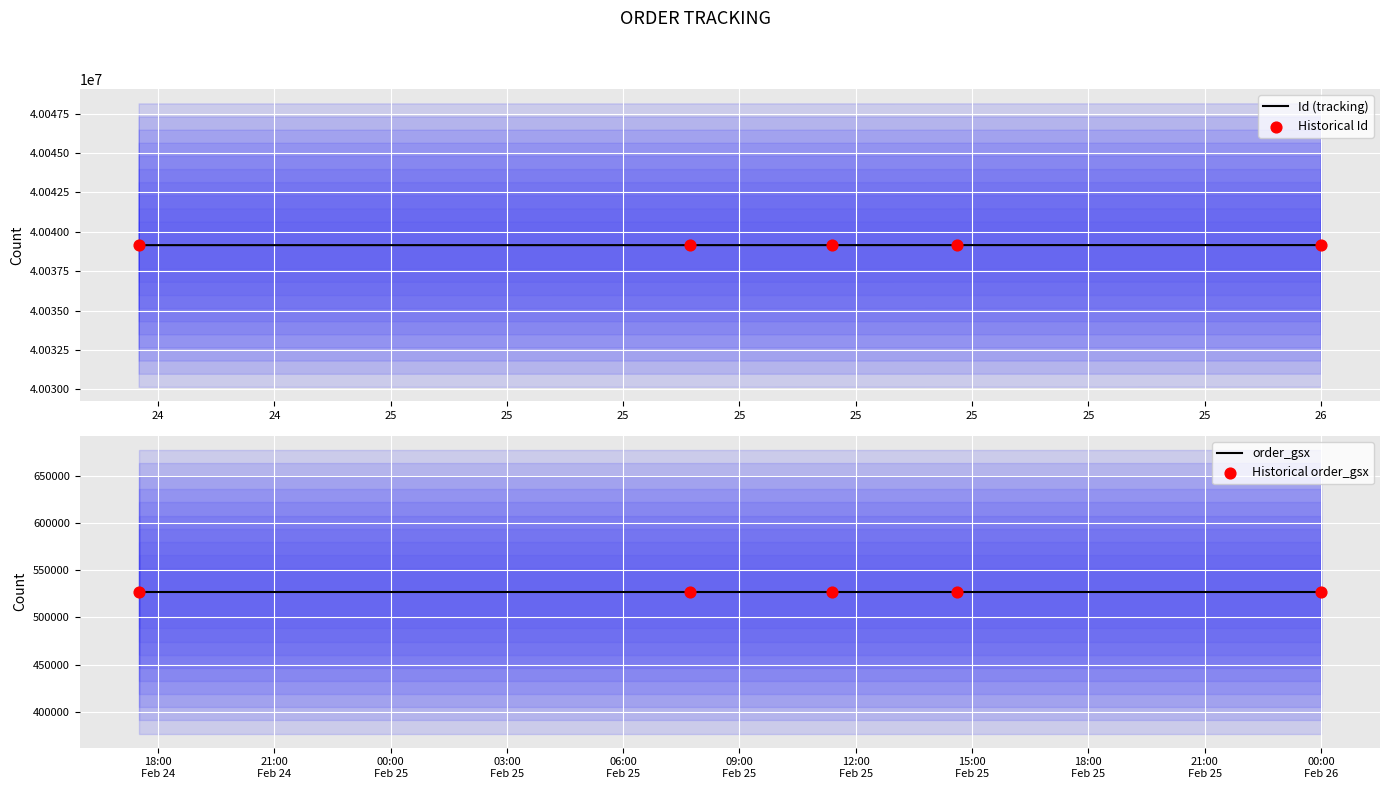

Is the value of Historical order_gsx at 24 greater than the value of Historical Id at 24?

No